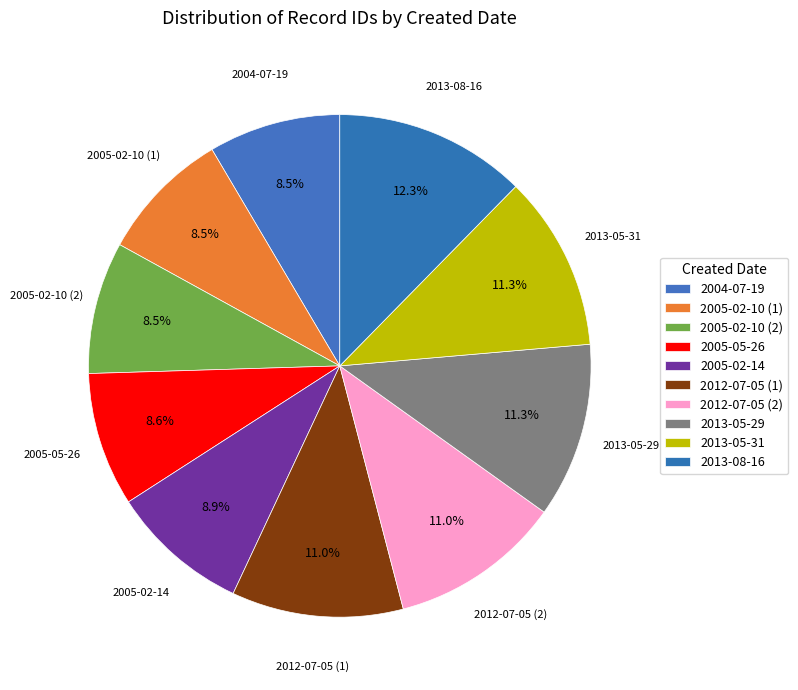

Rank the categories by value from highest to lowest.

2013-08-16, 2013-05-31, 2013-05-29, 2012-07-05 (2), 2012-07-05 (1), 2005-02-14, 2005-05-26, 2005-02-10 (2), 2005-02-10 (1), 2004-07-19